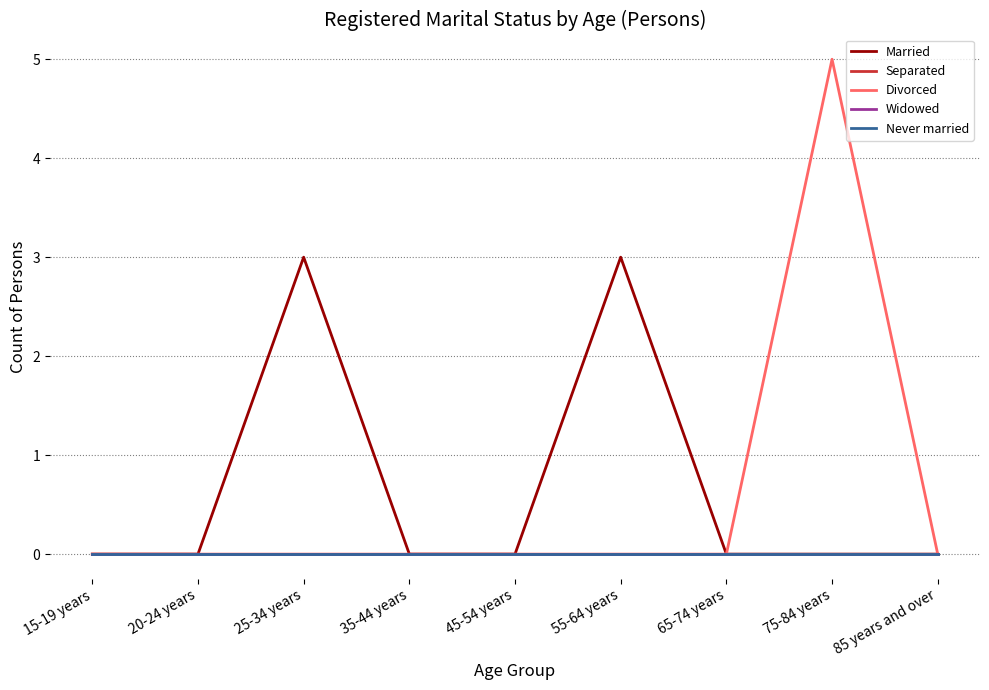

True or false: Married and Separated intersect in this chart.

False